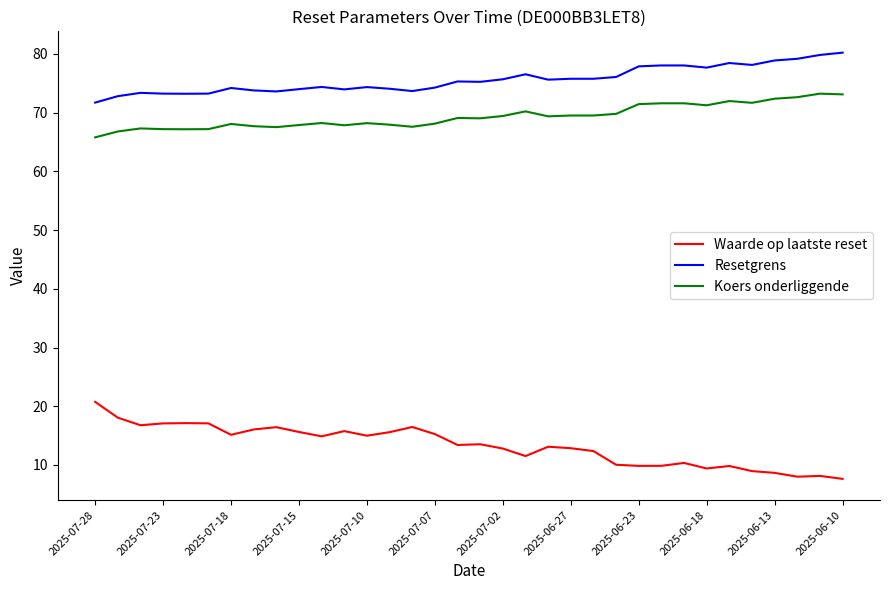

True or false: Waarde op laatste reset and Koers onderliggende cross at least once.

False